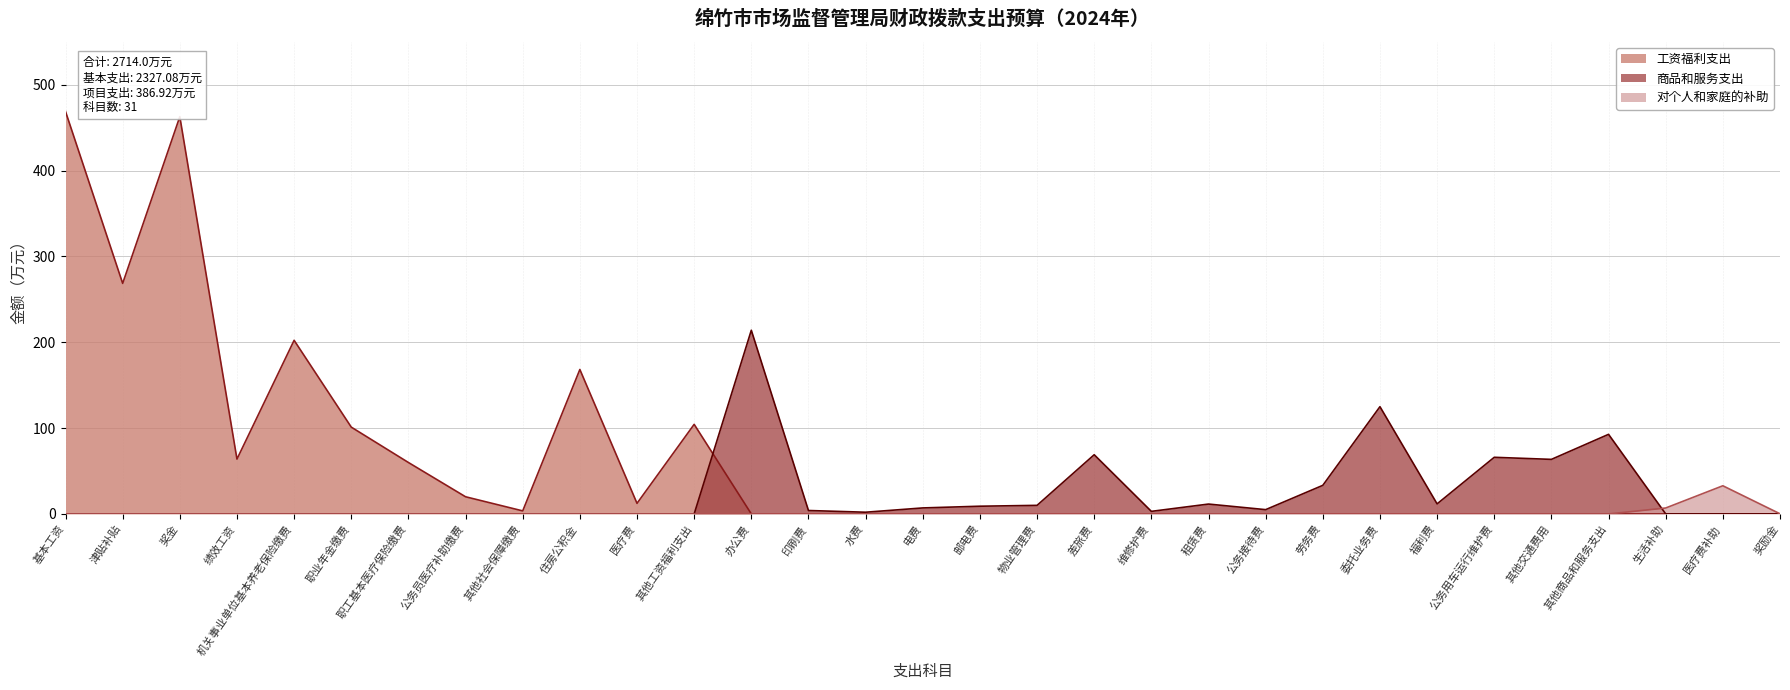

How many intersections are there between 商品和服务支出（线） and 对个人和家庭的补助（线）?

1